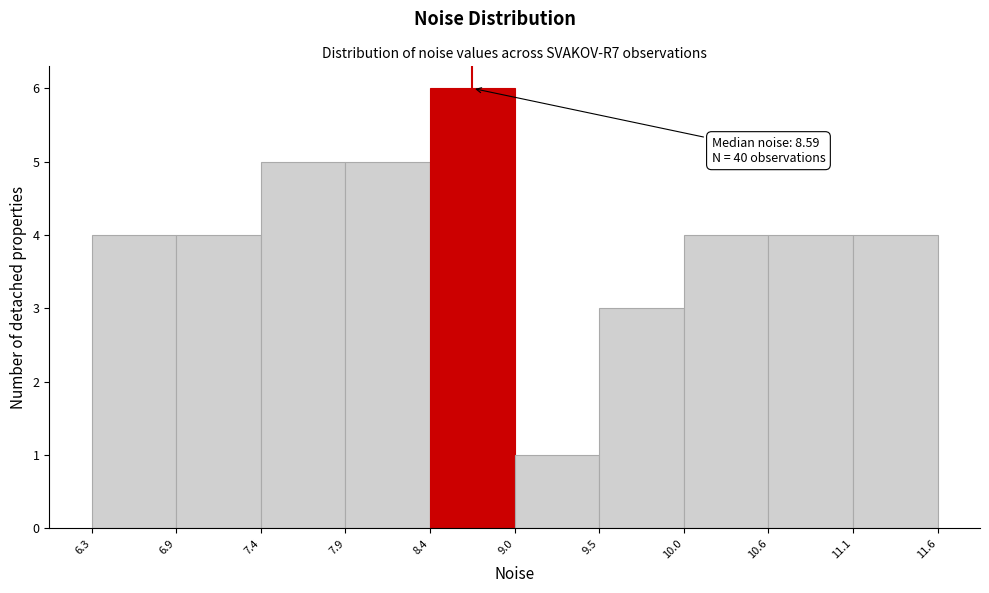

Which range on the x-axis has the tallest bar?

8.4 to 9.0